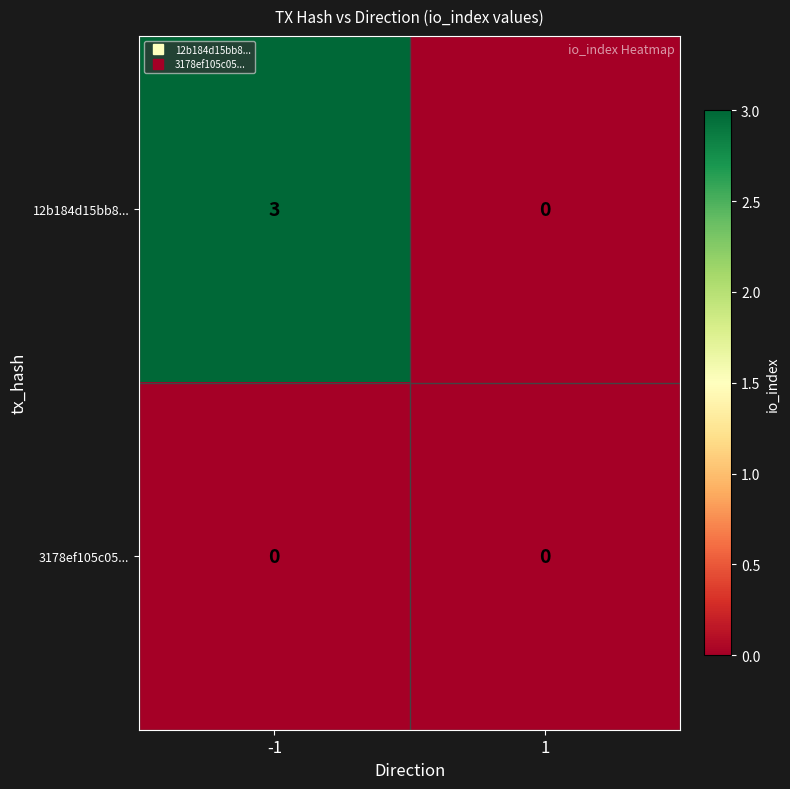

What is the spread (max minus min) of values at -1?

3